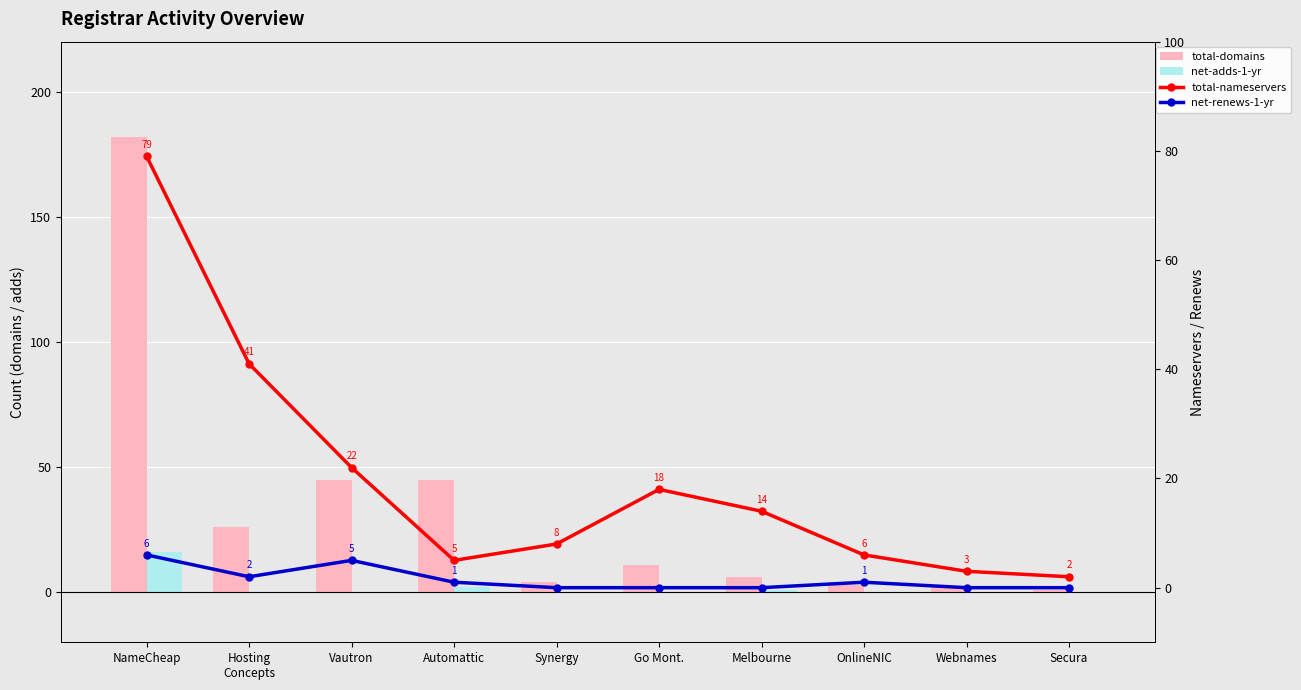

How many values in the net-adds-1-yr series exceed 0?

3